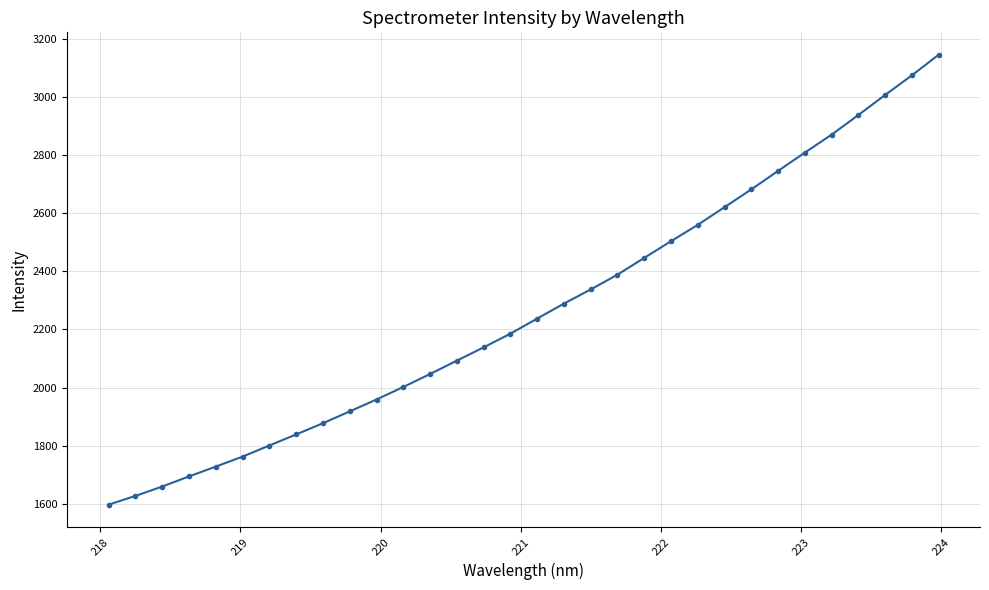

What is the value of the 22nd point from the left?

2503.1